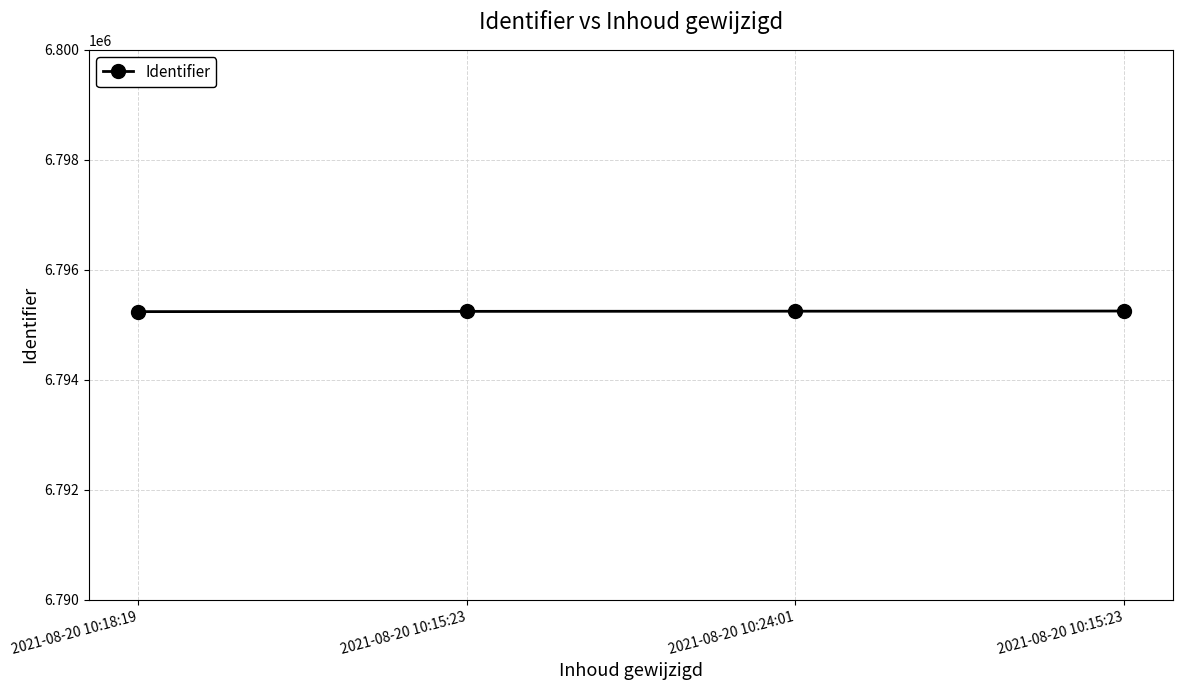

Reading left to right, extract all data points from this chart.

6795240	6795245	6795248	6795251